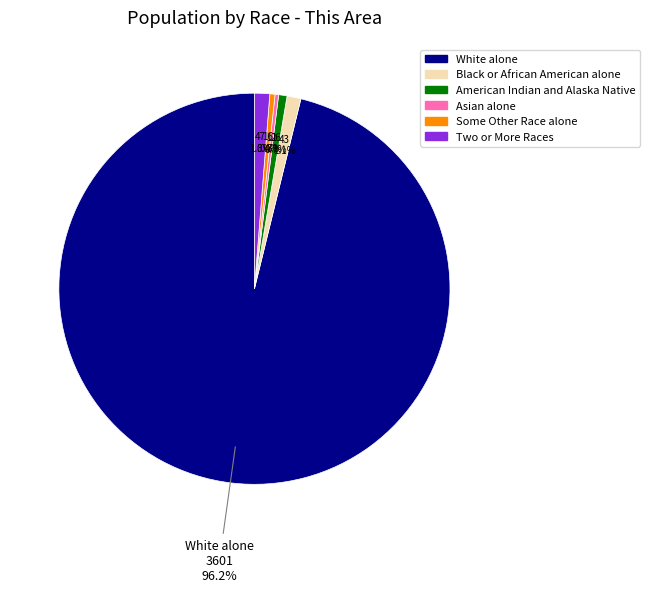

Is there a majority slice in this chart?

Yes